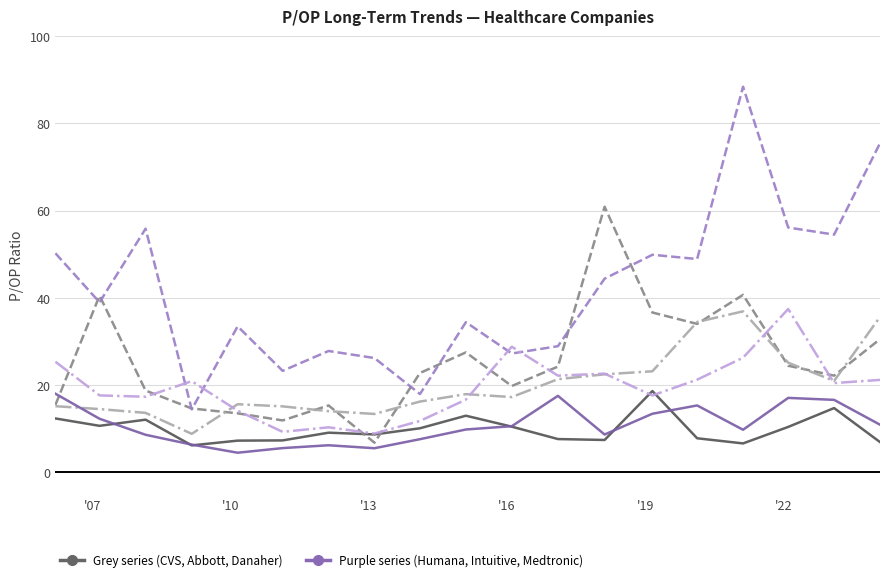

What is the smallest value displayed?

4.5